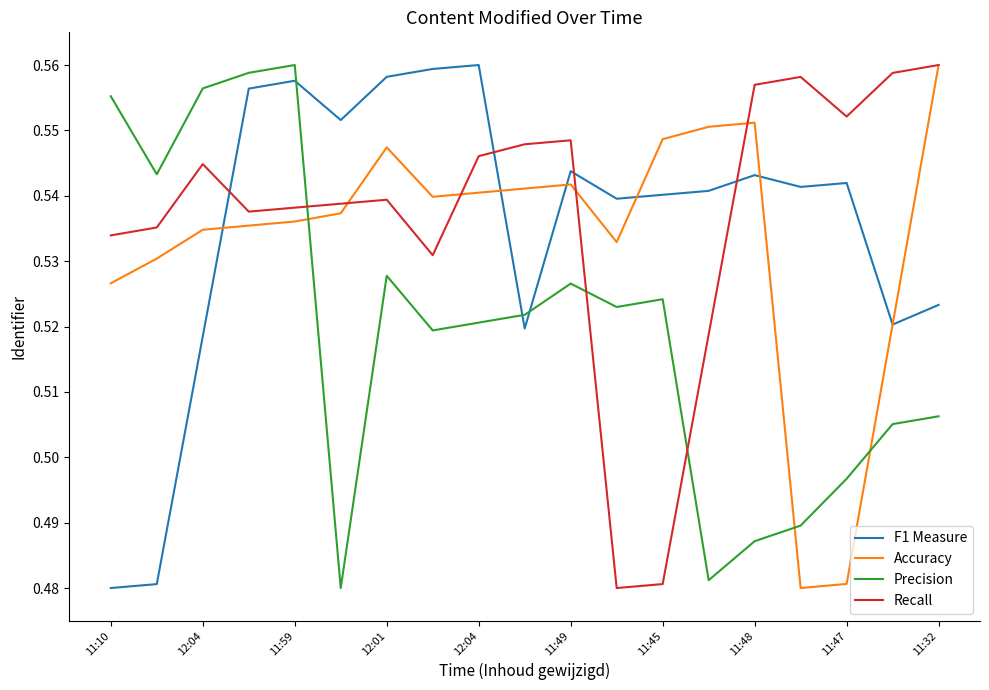

True or false: F1 Measure and Precision intersect in this chart.

True